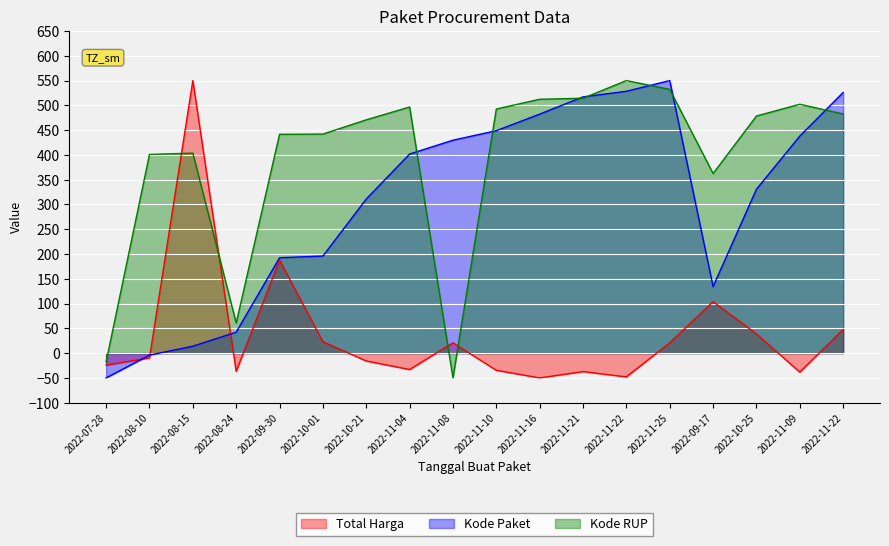

What is the spread (max minus min) of values at 2022-08-24?

97.8